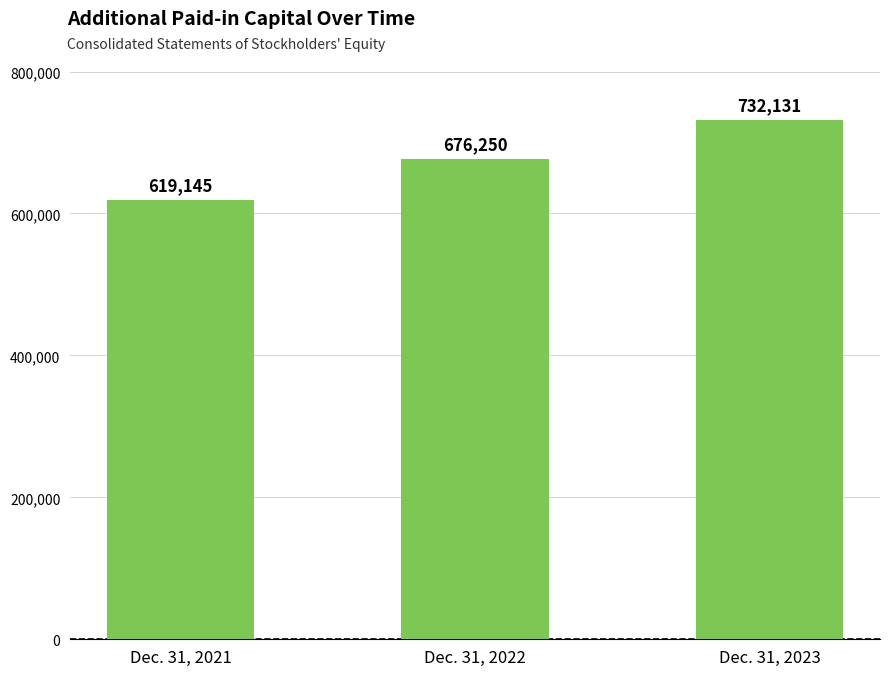

What is the smallest value displayed?

619145